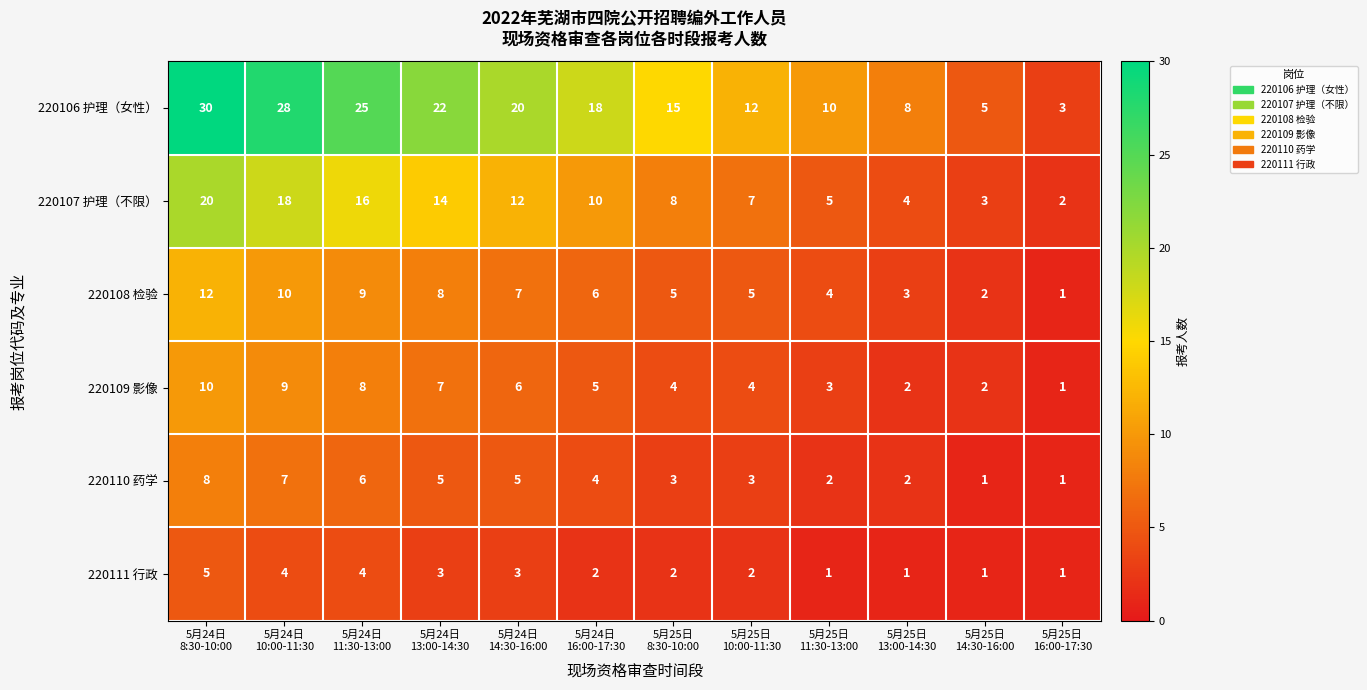

What is the greatest value displayed?

30